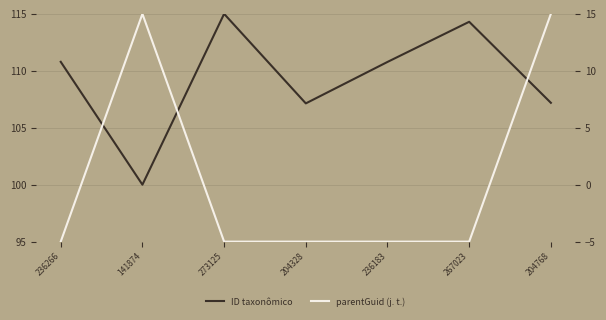

What is the value of the parentGuid (j. t.) point at the 7th from the left?

15.0